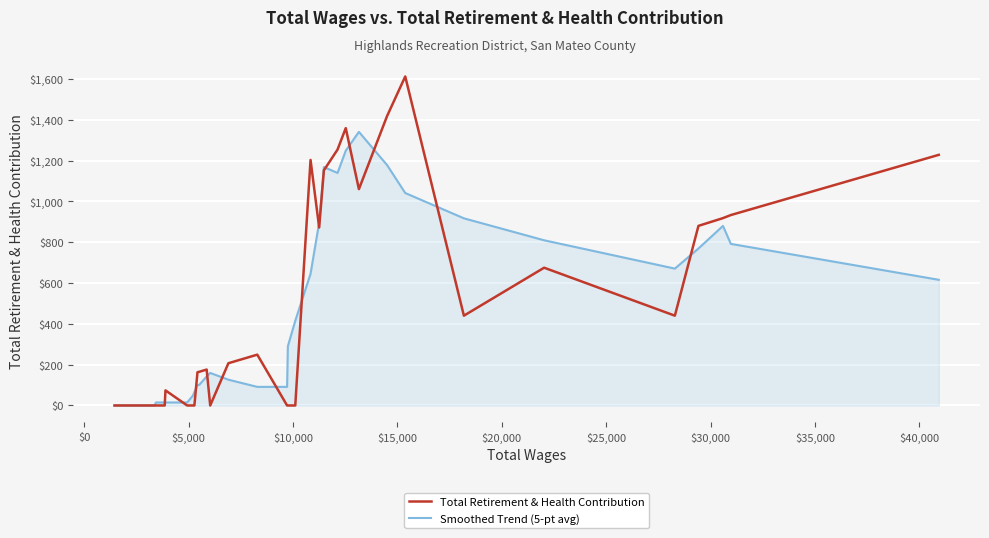

What is the maximum value for Smoothed Trend (5-pt avg)?

1340.6